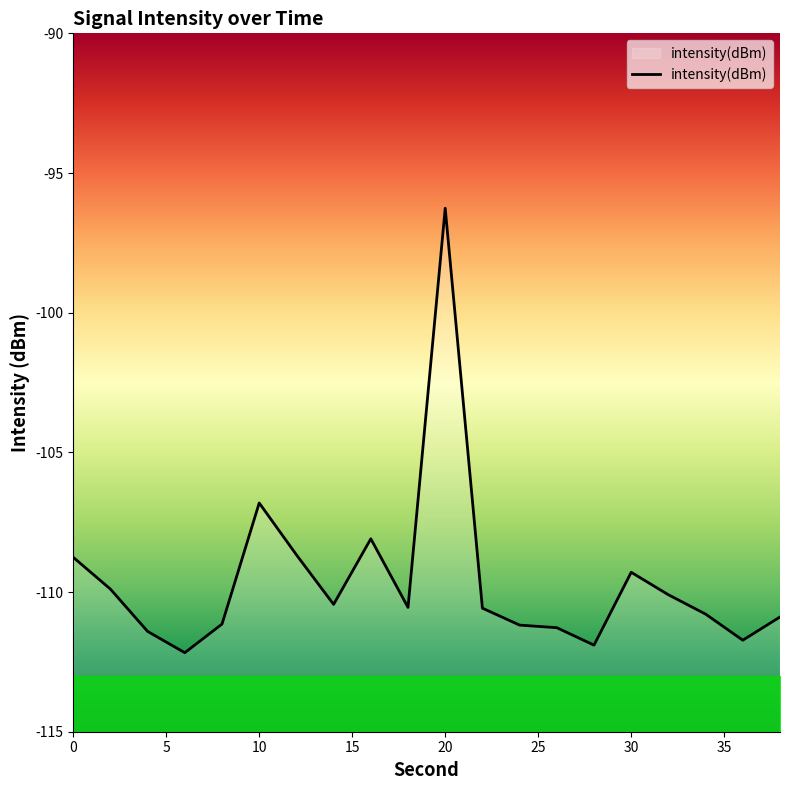

The chart shows a value of -171.6 at 4. True or false?

False